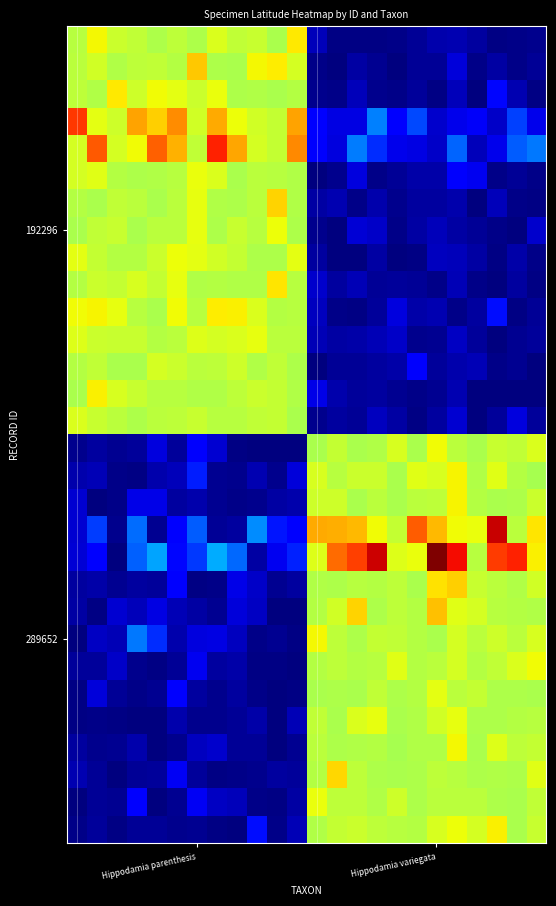

Count the number of categories in the chart.

24